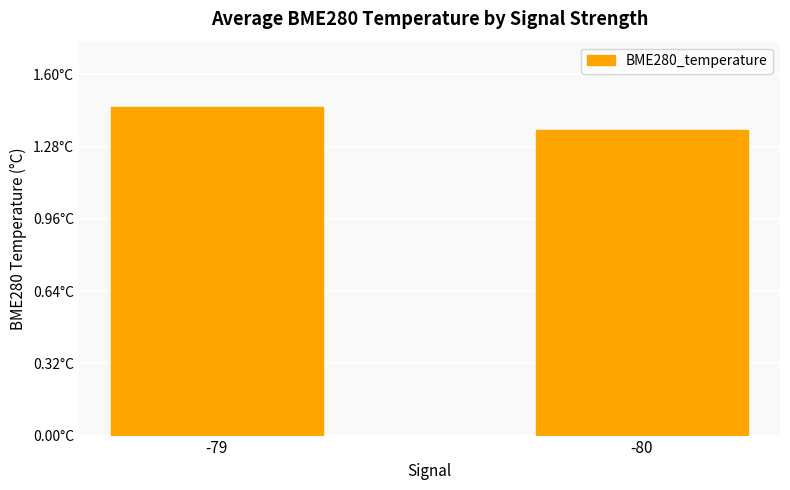

Which category has the highest value across all series?

-79